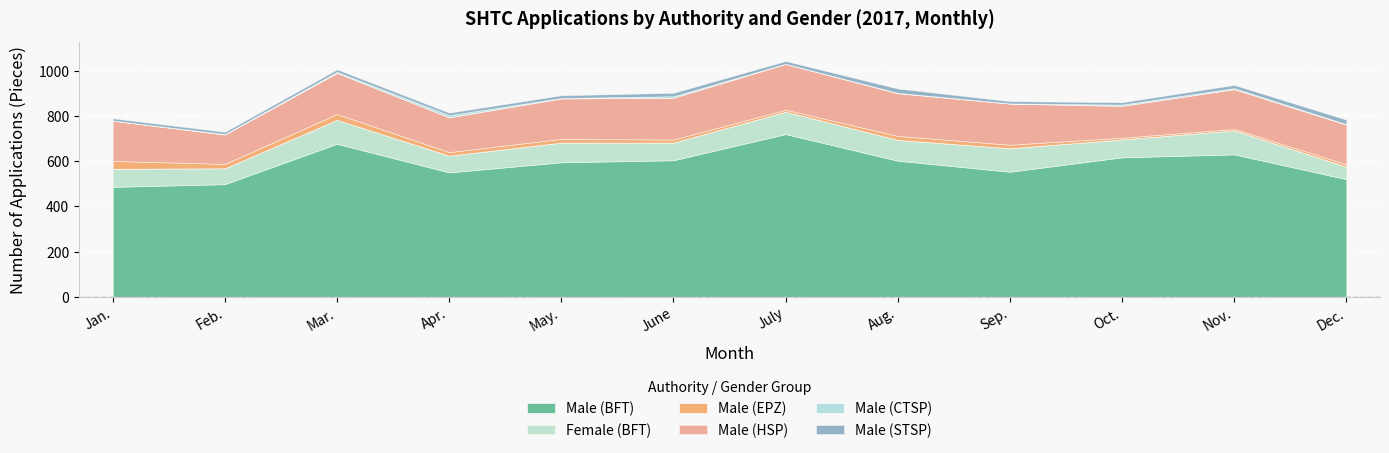

What is the value of the Male (HSP) point at the 9th from the left?

182